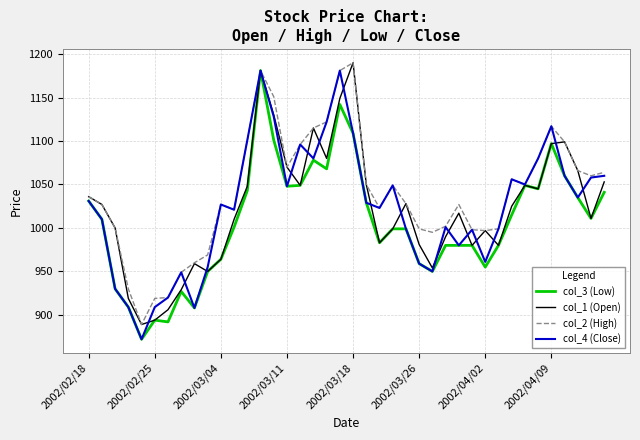

How many lines are shown in the chart?

4